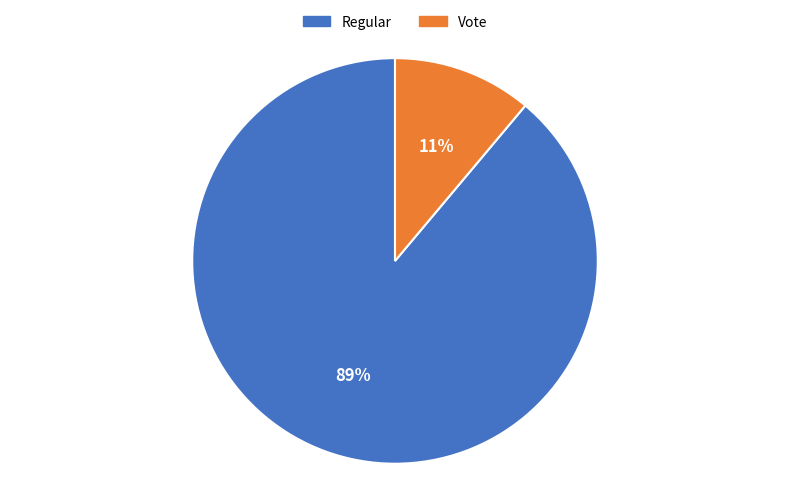

Between Regular and Vote, which is larger?

Regular